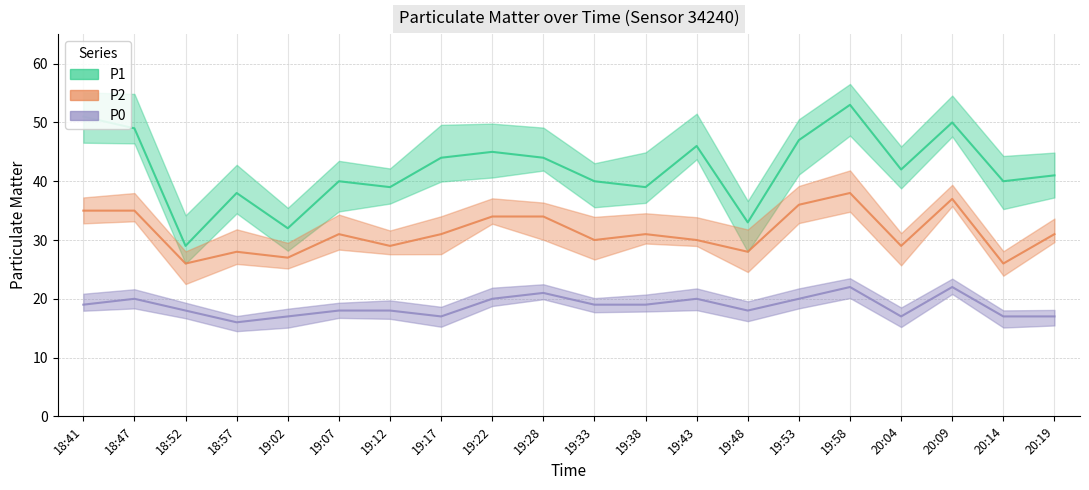

Is the value of P1 at 19:58 greater than the value of P0 at 19:58?

Yes